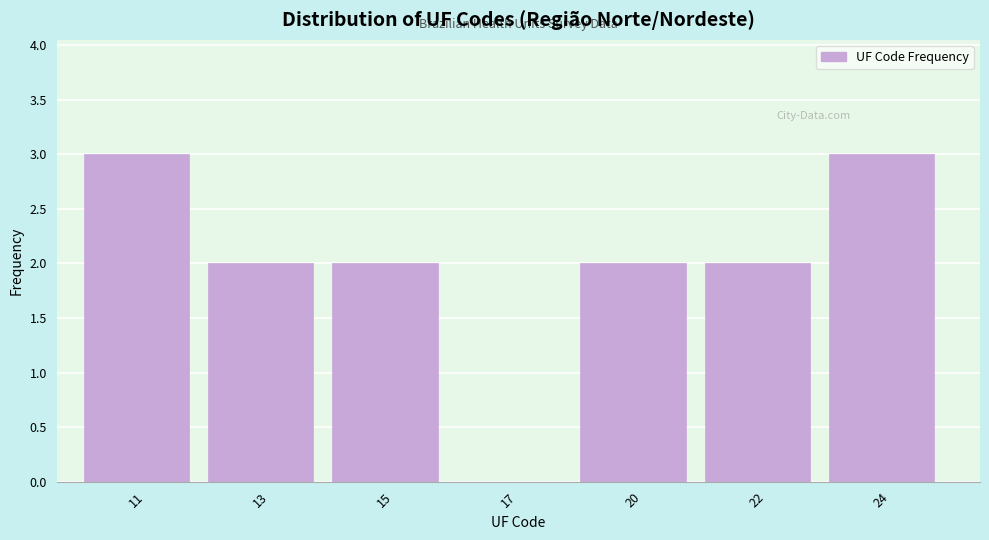

Reading left to right, what are all the values shown in this chart?

11=3	13=2	15=2	17=0	20=2	22=2	24=3